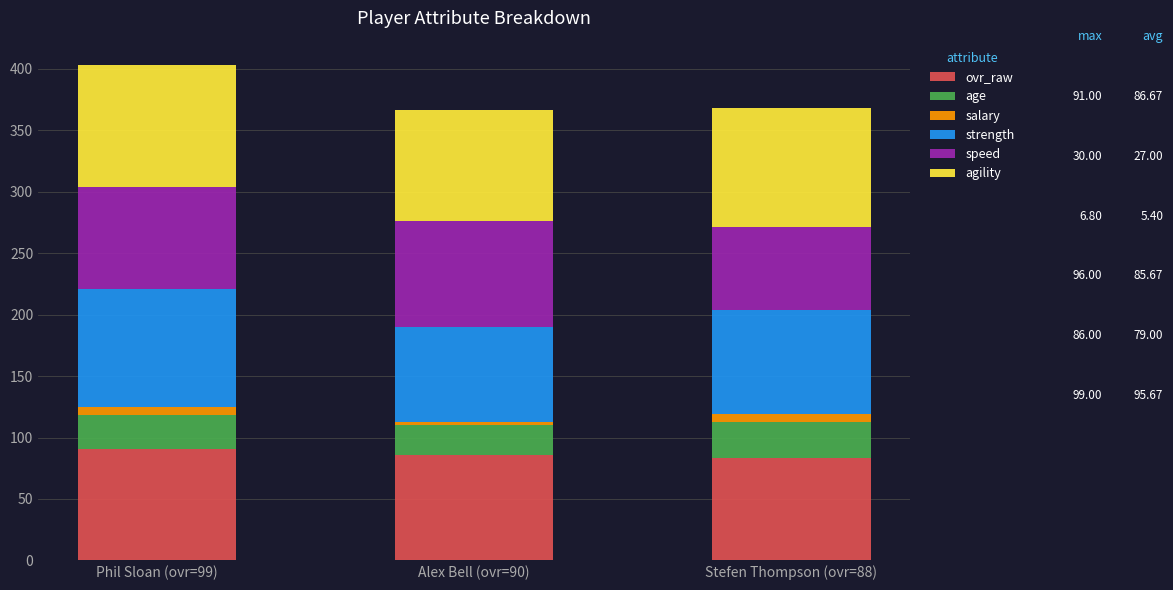

What is the highest value of the ovr_raw series?

91.0